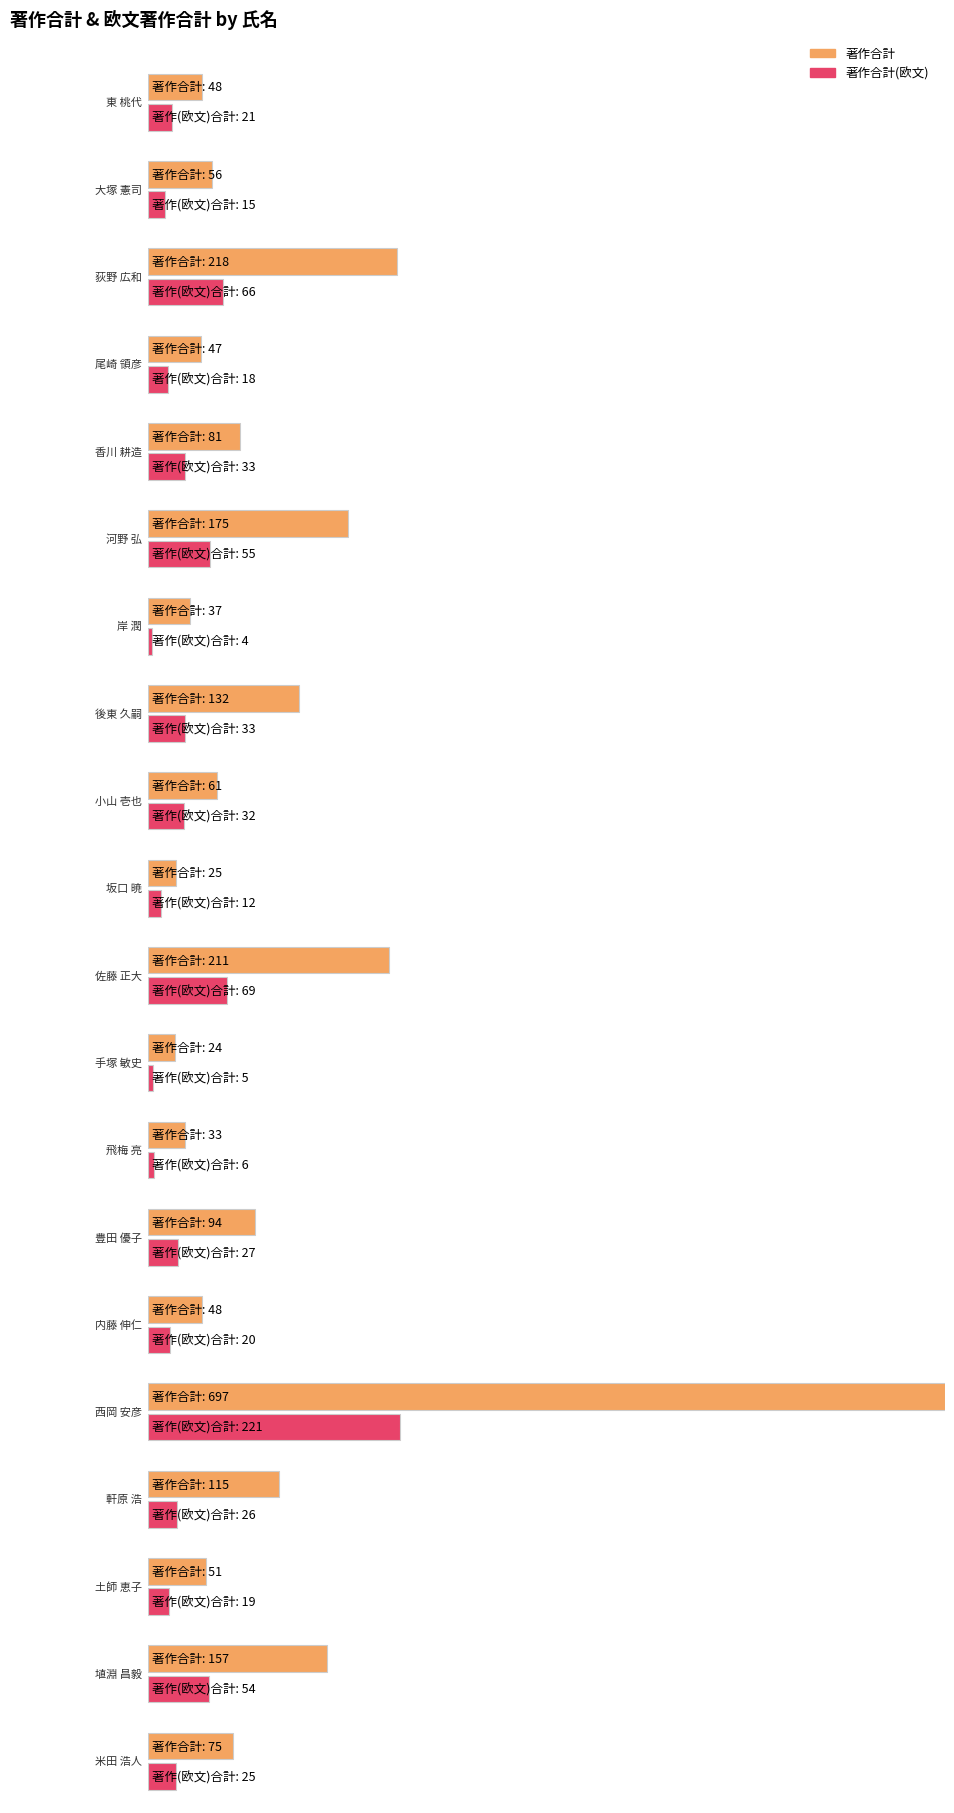

At how many categories does at least one series exceed 454?

1